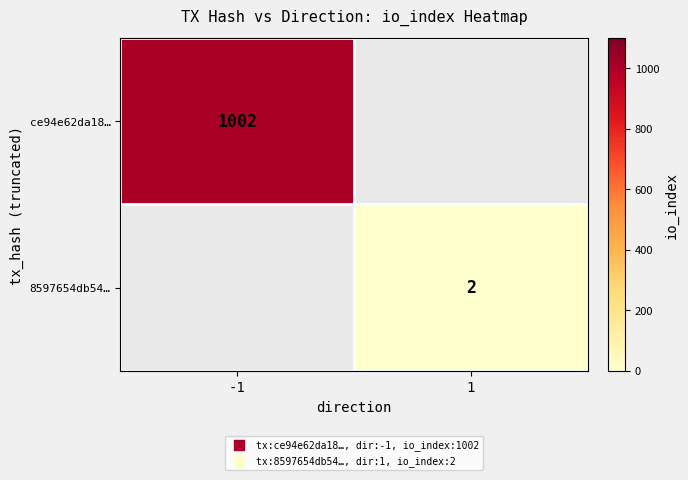

True or false: 8597654db54… has a value of 1 at 1.

False